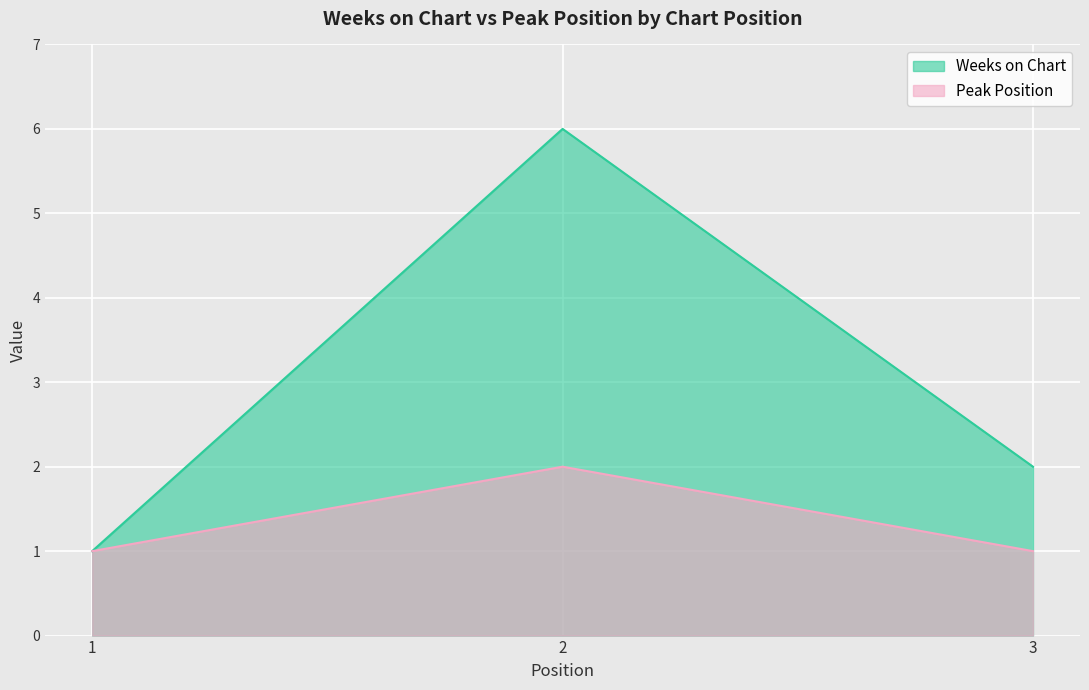

The Weeks on Chart series shows 2 at 1. True or false?

False